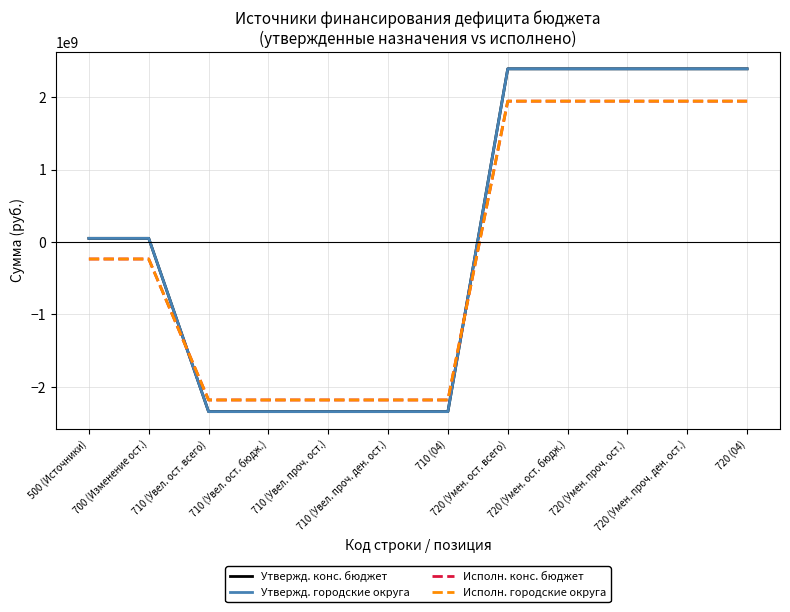

What is the label of the 4th point from the right?

720 (Умен. ост. бюдж.)